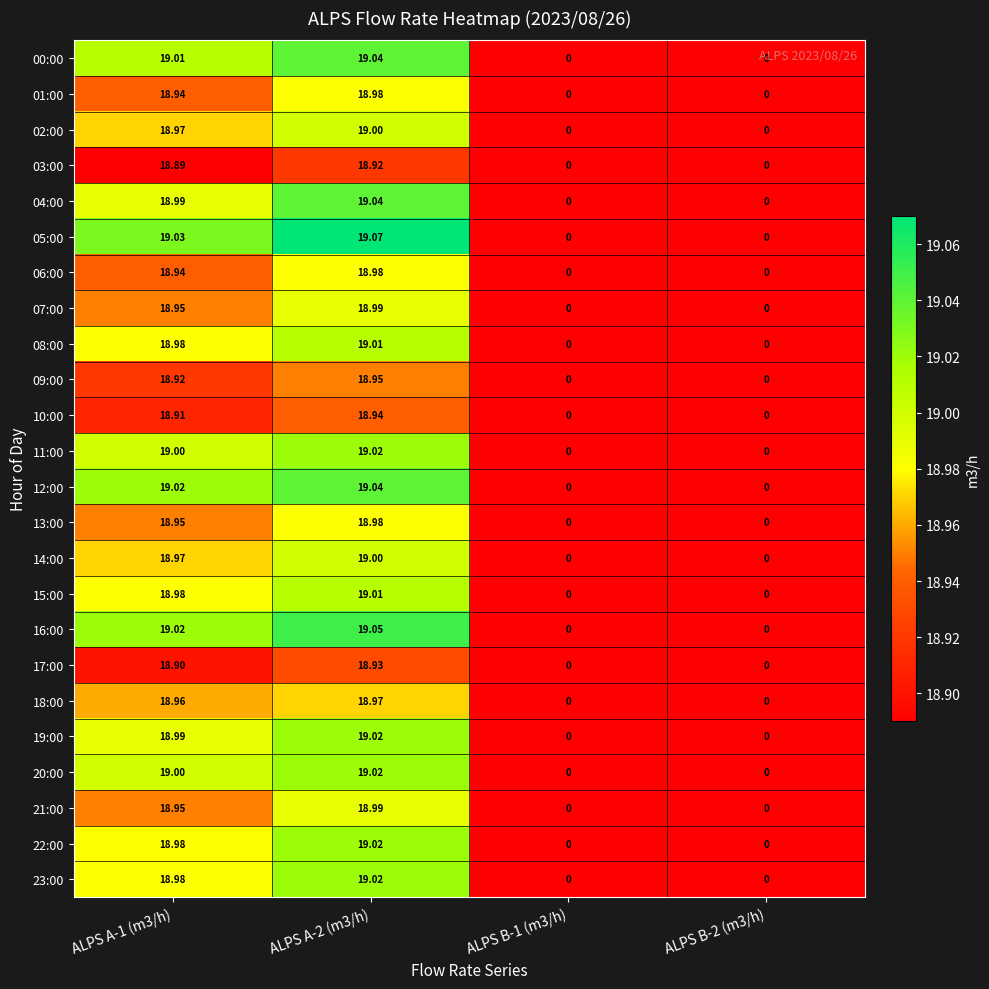

Is the value of 21:00 at ALPS A-1 (m3/h) greater than the value of 06:00 at ALPS B-1 (m3/h)?

Yes